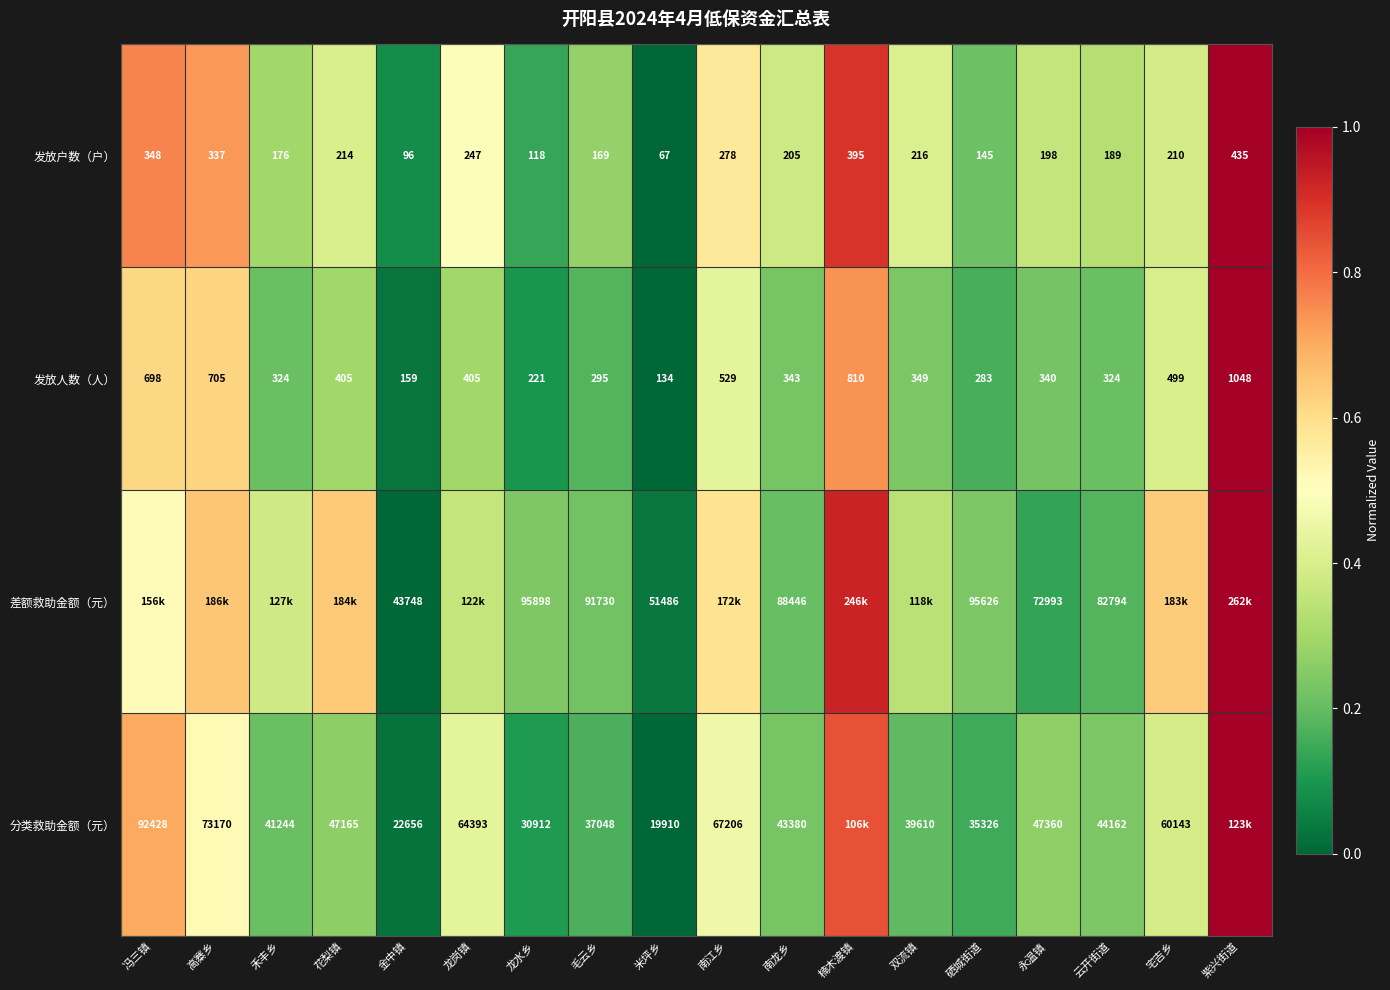

Which series changed the most between 金中镇 and 硒城街道?

差额救助金额（元）